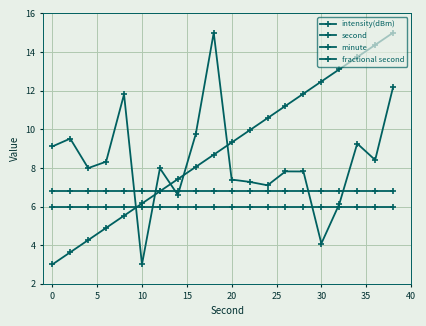

Does the chart display data point markers on the line(s)?

Yes